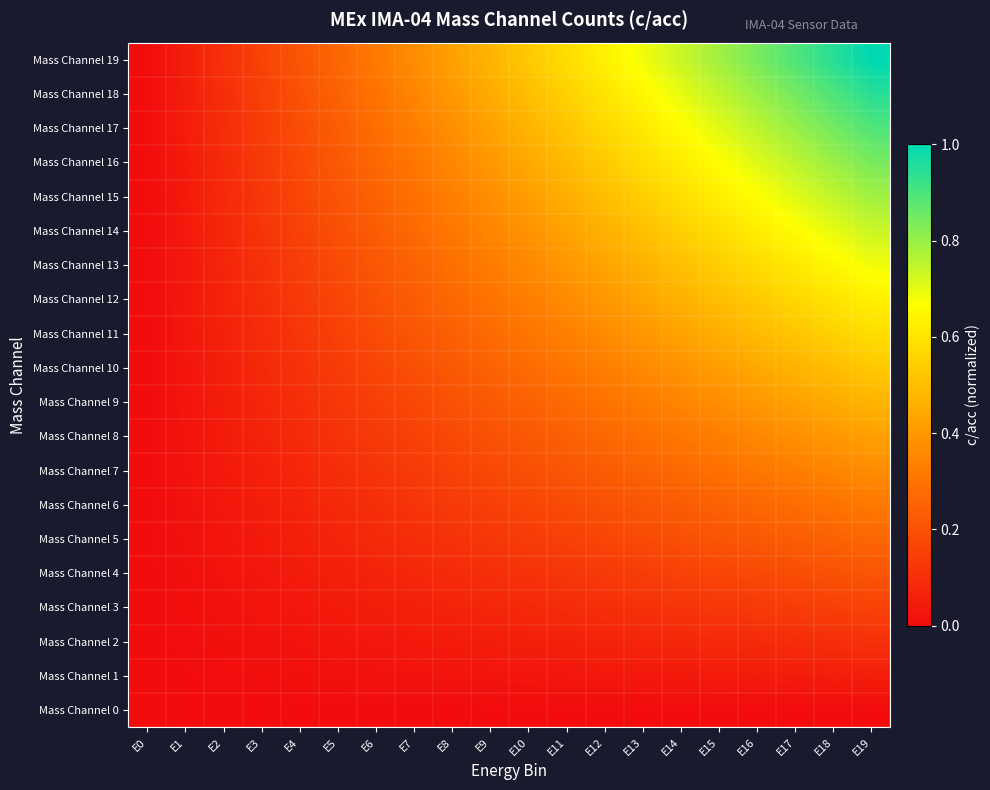

At E12, list the series in order from largest to smallest.

Mass Channel 19, Mass Channel 18, Mass Channel 17, Mass Channel 16, Mass Channel 15, Mass Channel 14, Mass Channel 13, Mass Channel 12, Mass Channel 11, Mass Channel 10, Mass Channel 9, Mass Channel 8, Mass Channel 7, Mass Channel 6, Mass Channel 5, Mass Channel 4, Mass Channel 3, Mass Channel 2, Mass Channel 1, Mass Channel 0